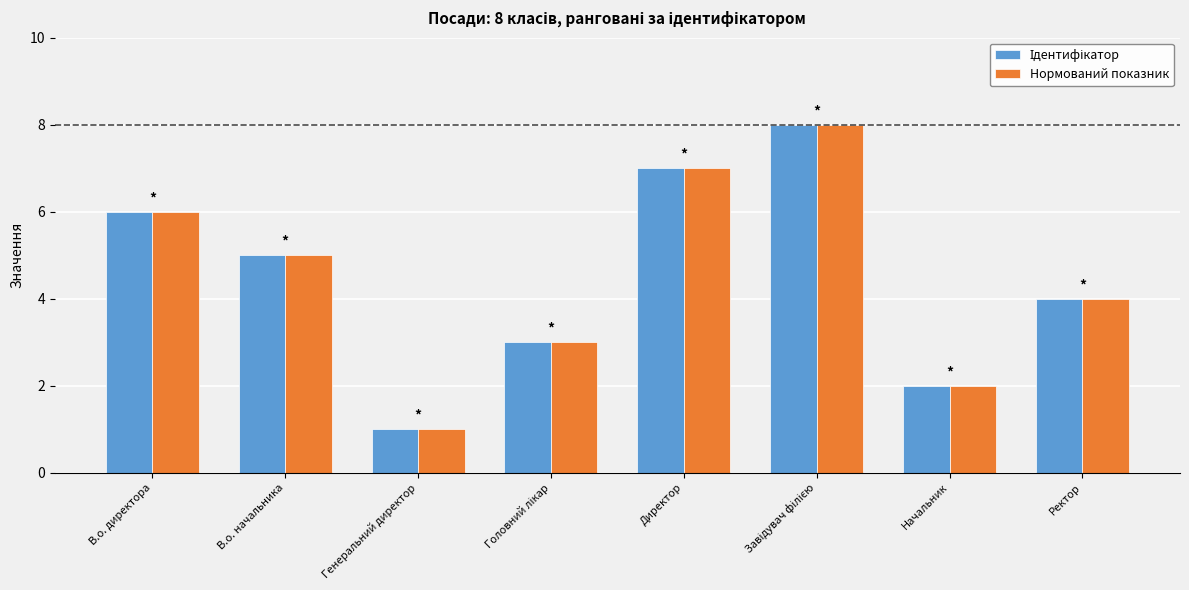

Which category has the lowest value across all series?

Генеральний директор